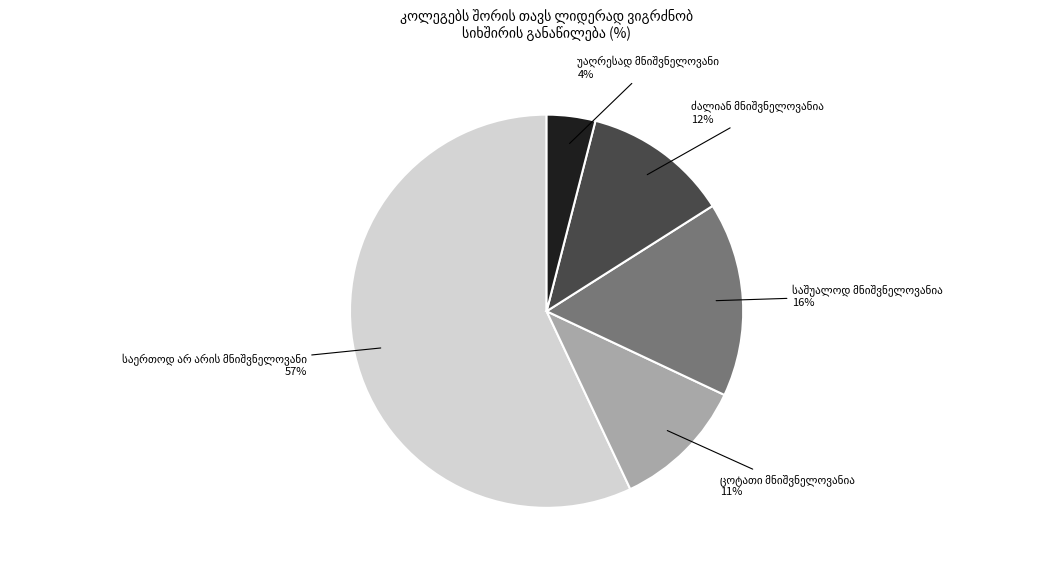

To the nearest percent, what is the average slice percentage?

20%